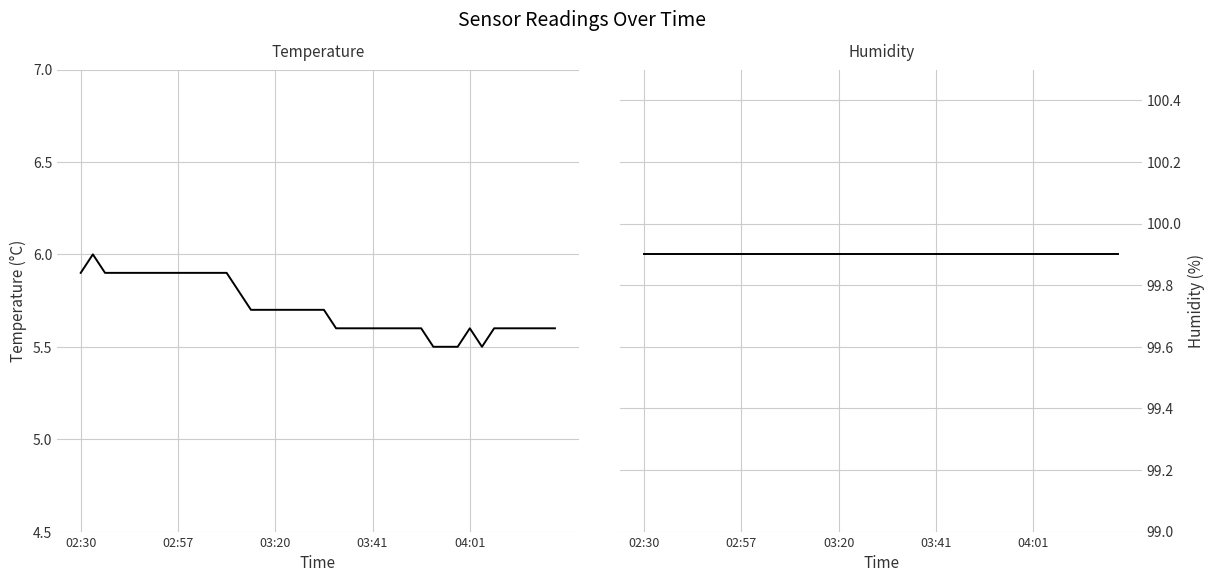

True or false: humidity has a value of 61.2 at 37.

False